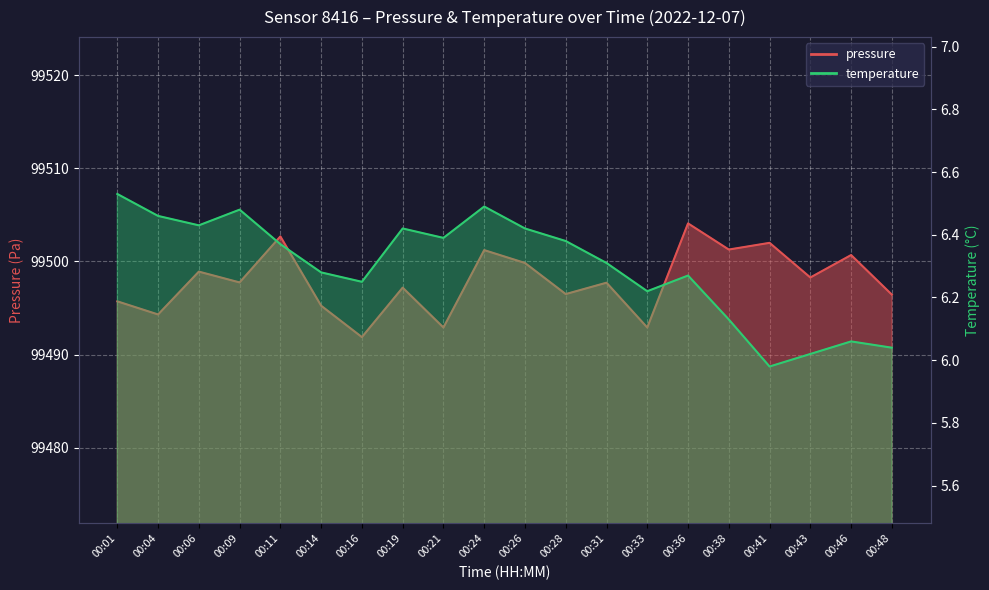

What is the value of the temperature point at the 5th from the left?

6.4